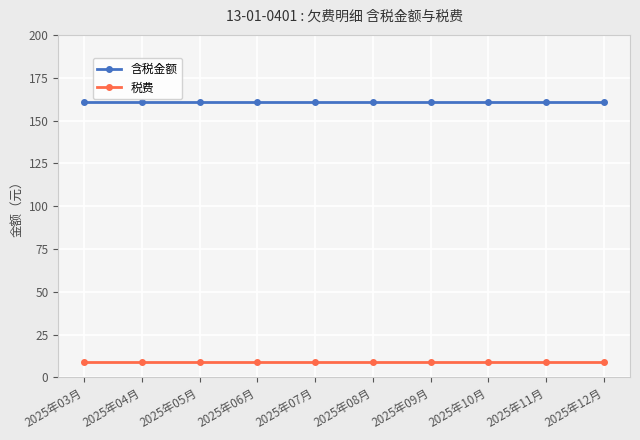

True or false: 税费 and 含税金额 intersect in this chart.

False